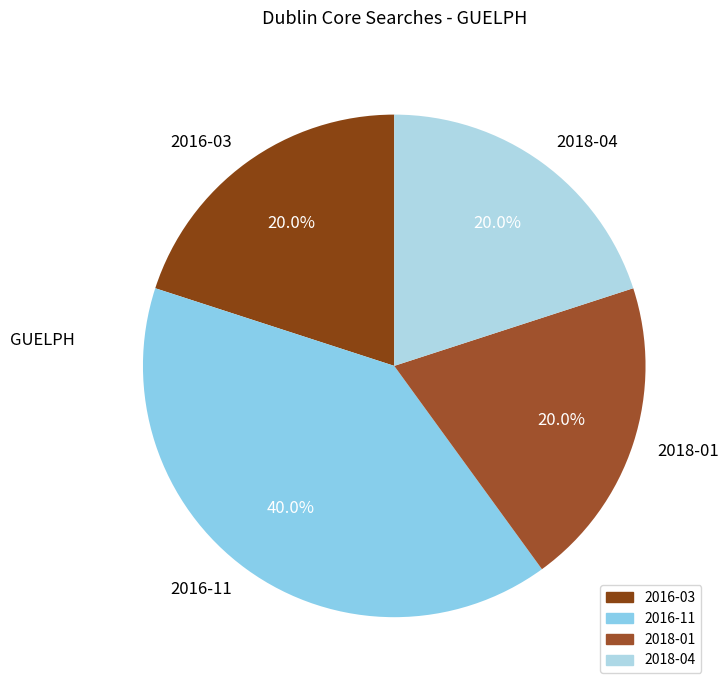

What percentage is the 2016-11 slice, to the nearest percent?

40%